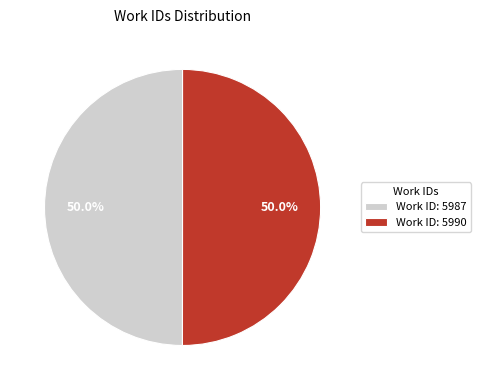

What portion of the pie excludes Work ID: 5987?

50.0%